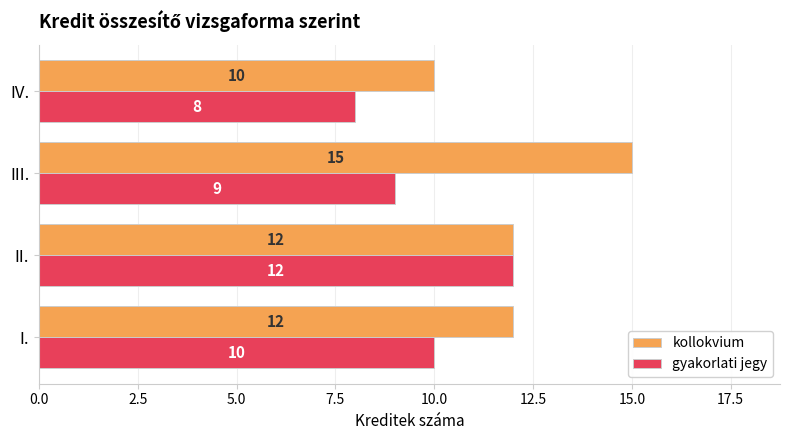

What are all the series names shown in the legend?

kollokvium, gyakorlati jegy